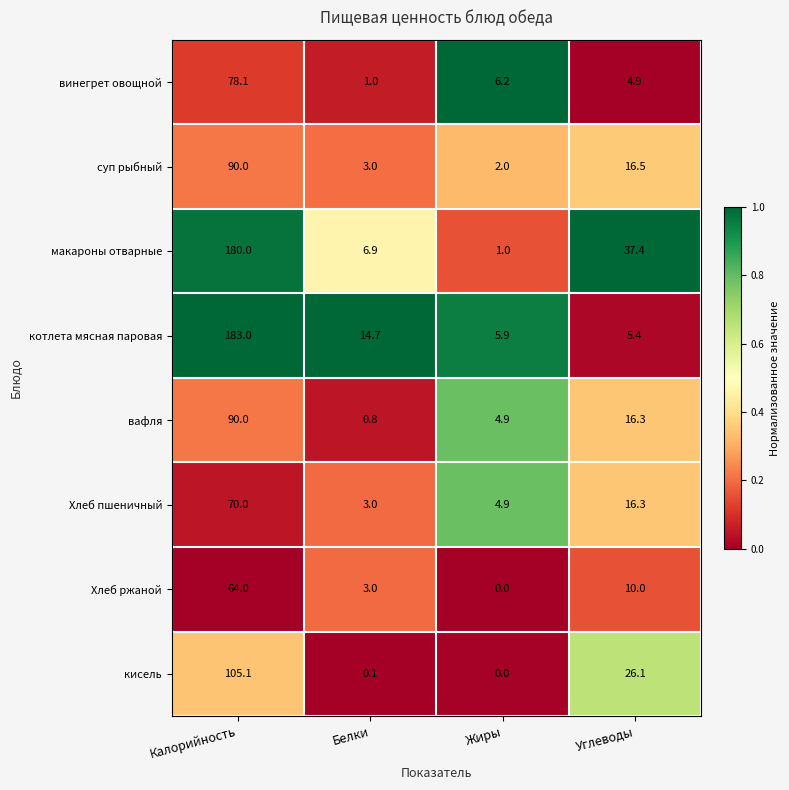

How many data points does each series have?

4